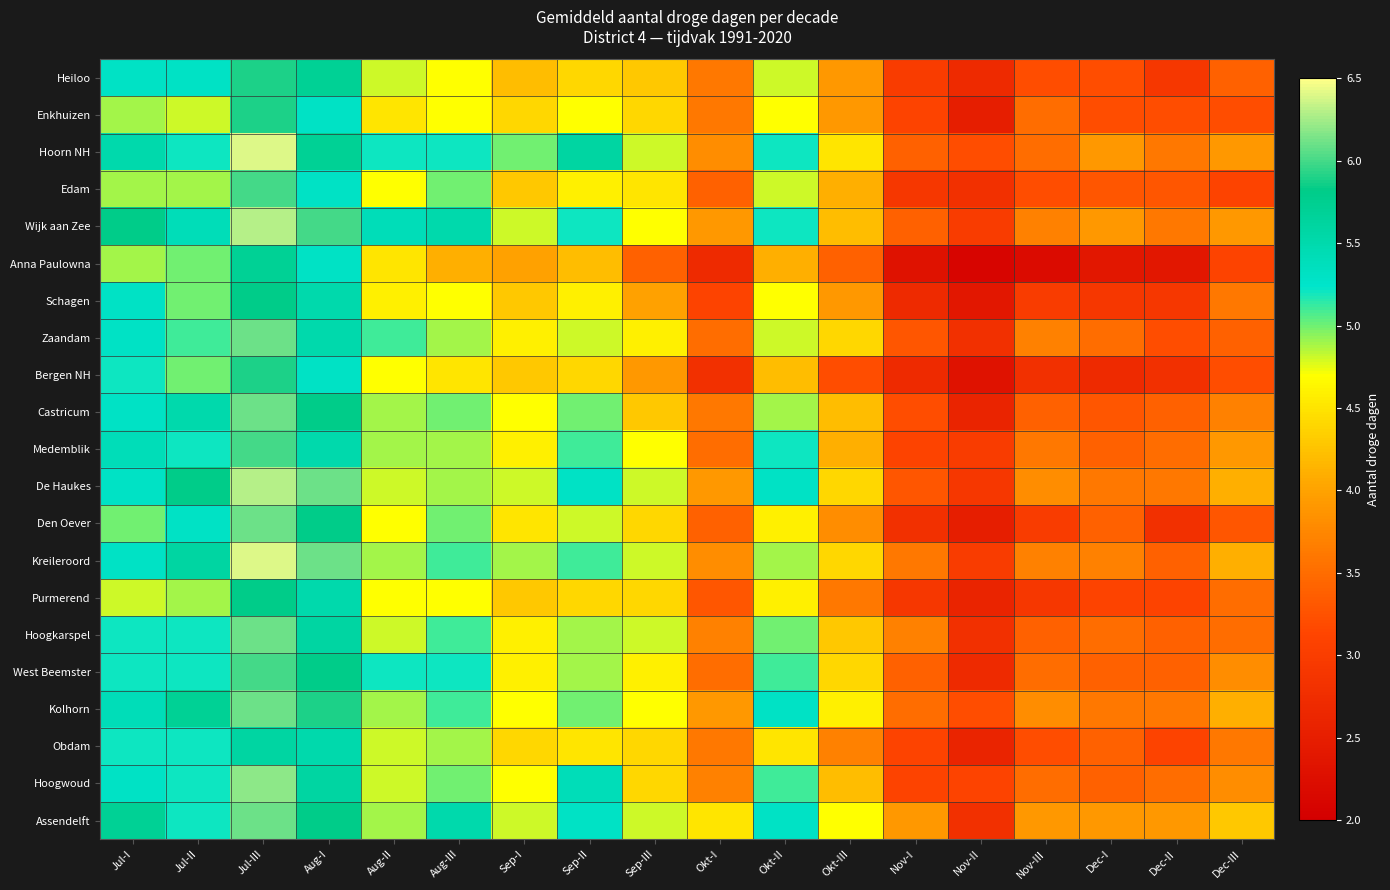

What is the spread (max minus min) of values at Nov-III?

1.7